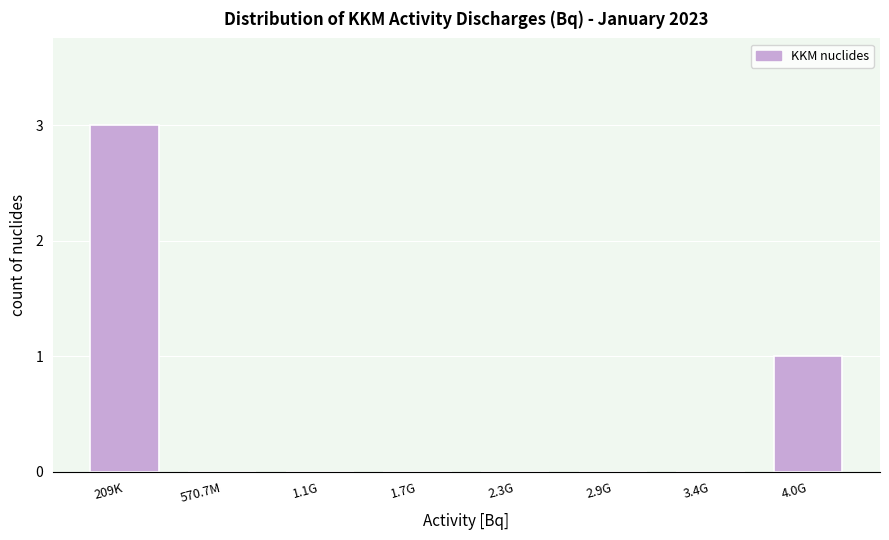

Reading left to right, list all the values displayed in this chart.

209K=3	570.7M=0	1.1G=0	1.7G=0	2.3G=0	2.9G=0	3.4G=0	4.0G=1